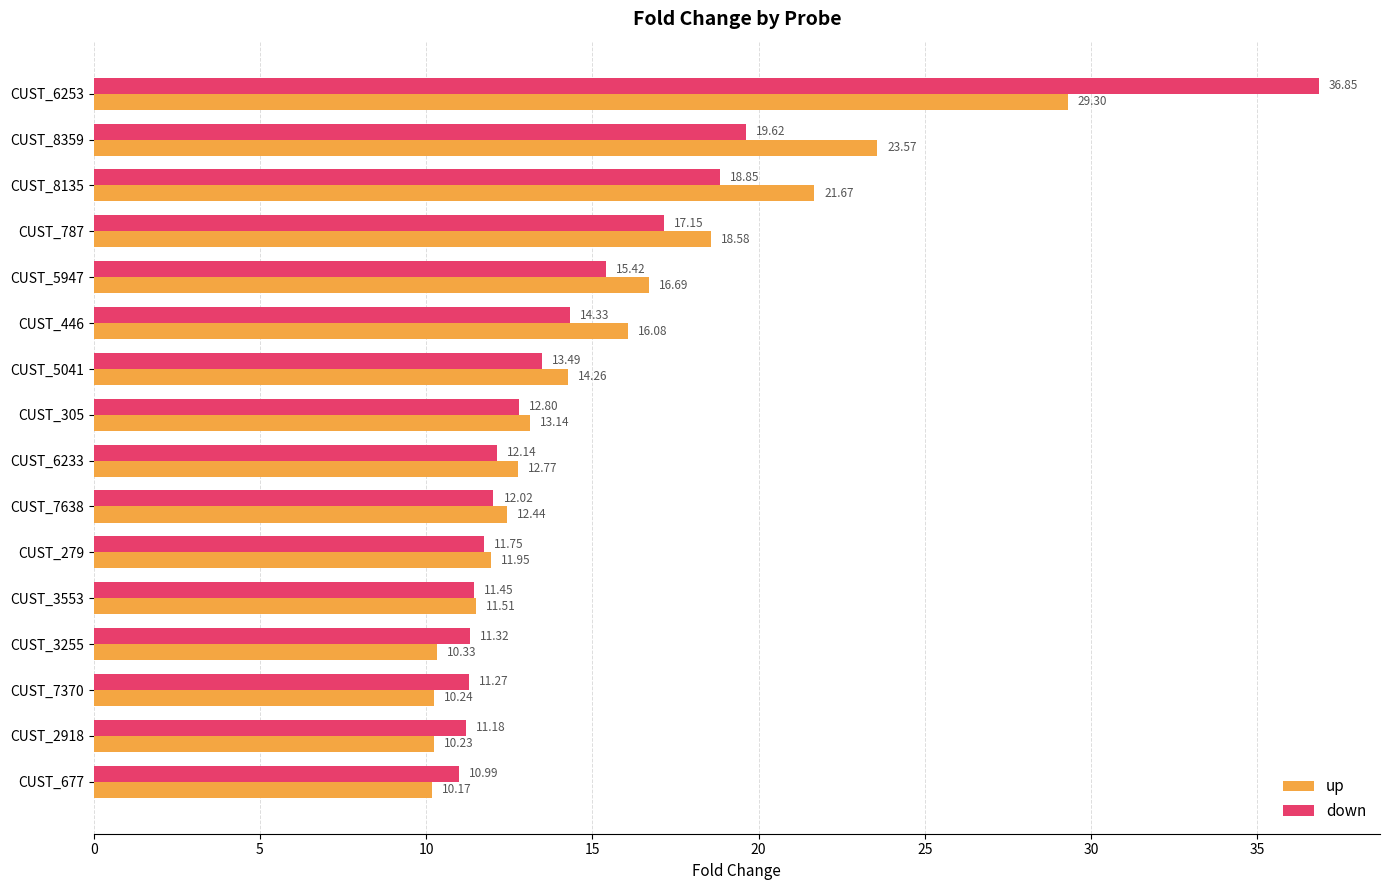

Is the value of down at CUST_305 greater than the value of up at CUST_2918?

Yes